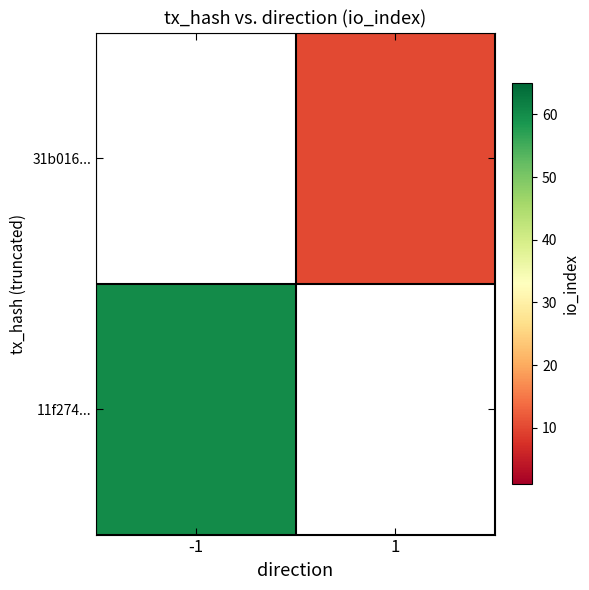

Which category has the lowest value in the 31b016... series?

-1